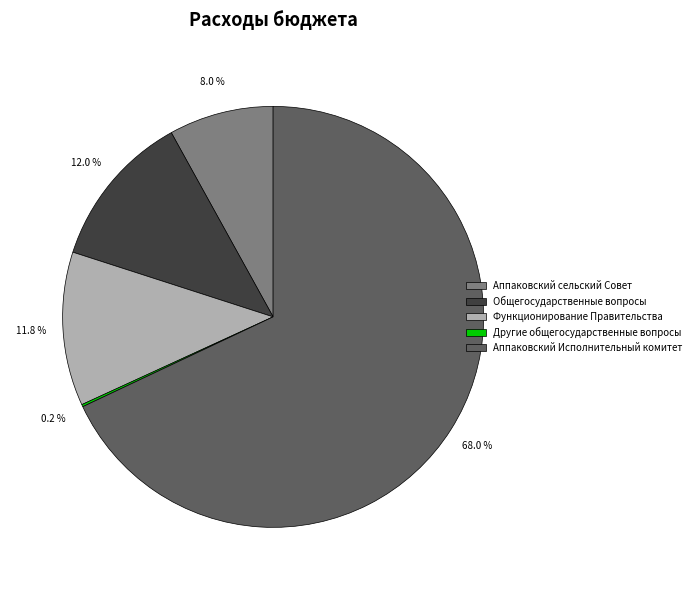

Which slice represents more than half of the pie?

Аппаковский Исполнительный комитет